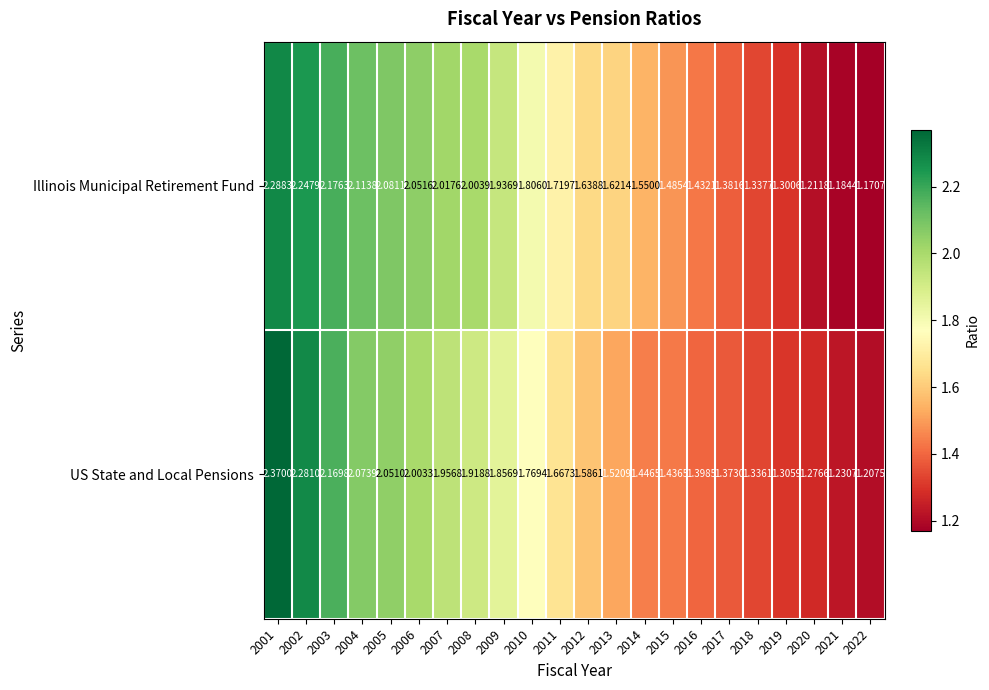

Which series changed the most between 2009 and 2021?

Illinois Municipal Retirement Fund